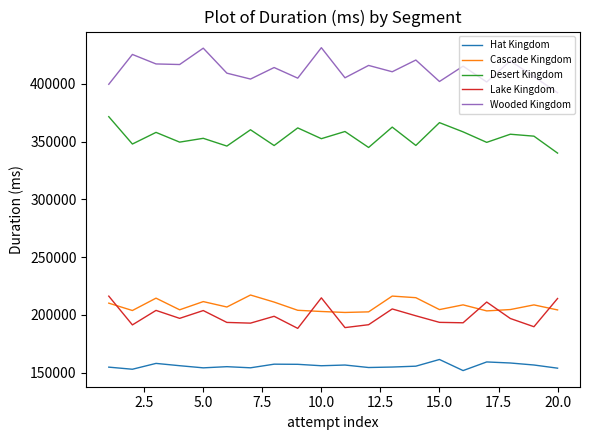

Which series has the largest total across all categories?

Wooded Kingdom